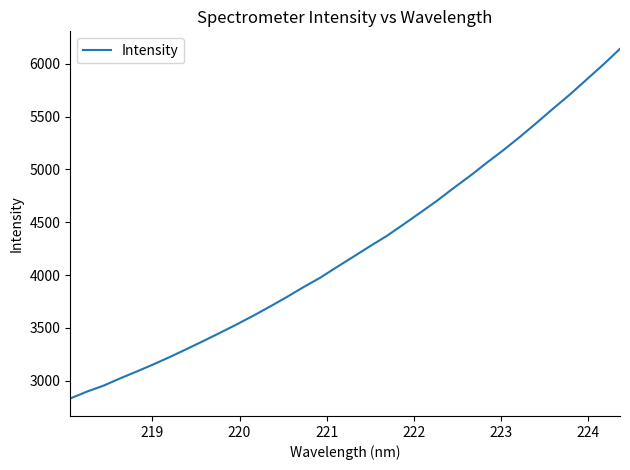

What is the difference between the maximum and minimum values?

3311.4